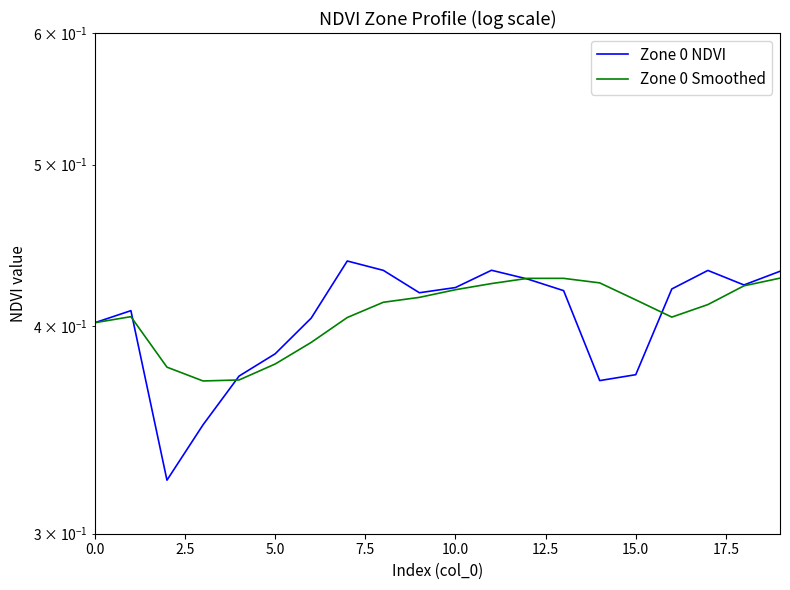

Reading left to right, list all the values displayed in this chart.

Zone 0 NDVI: 0.4	0.4	0.3	0.3	0.4	0.4	0.4	0.4	0.4	0.4	0.4	0.4	0.4	0.4	0.4	0.4	0.4	0.4	0.4	0.4
Zone 0 Smoothed: 0.4	0.4	0.4	0.4	0.4	0.4	0.4	0.4	0.4	0.4	0.4	0.4	0.4	0.4	0.4	0.4	0.4	0.4	0.4	0.4